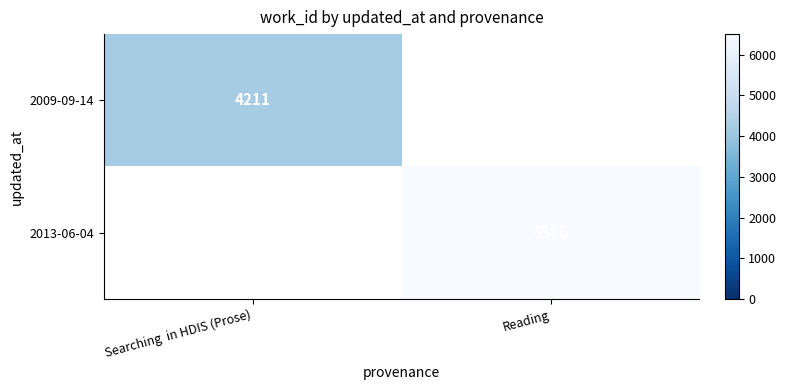

How many series are shown in this chart?

2